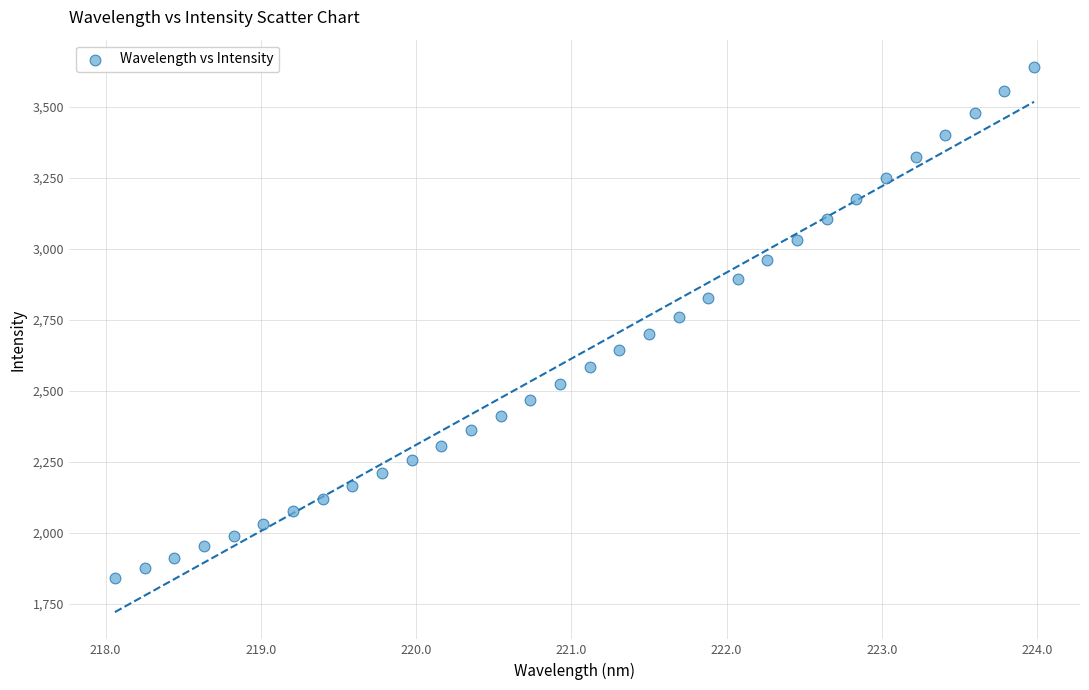

What is the range of Y values (max minus min)?

1802.8